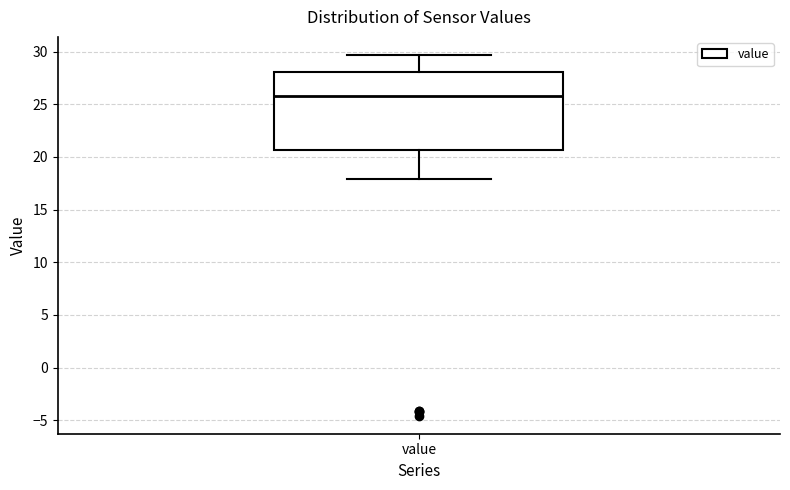

Where does the lower whisker of the box for value end on the y-axis? The values are not printed on the chart, so give them approximately, as read against the axis.

18.0